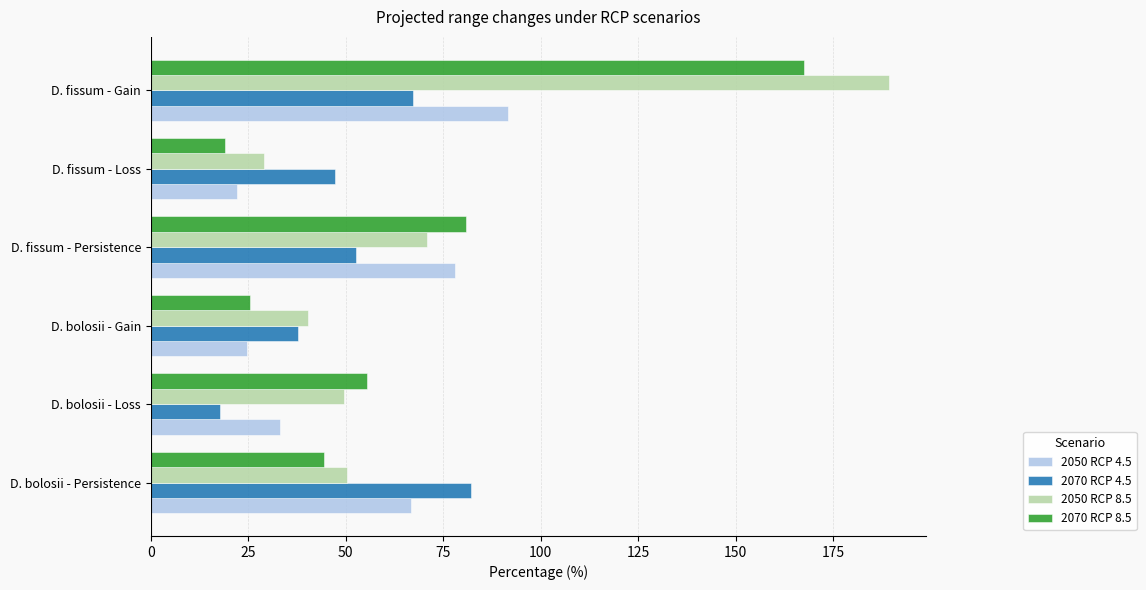

Which series has the widest spread of values?

2050 RCP 8.5